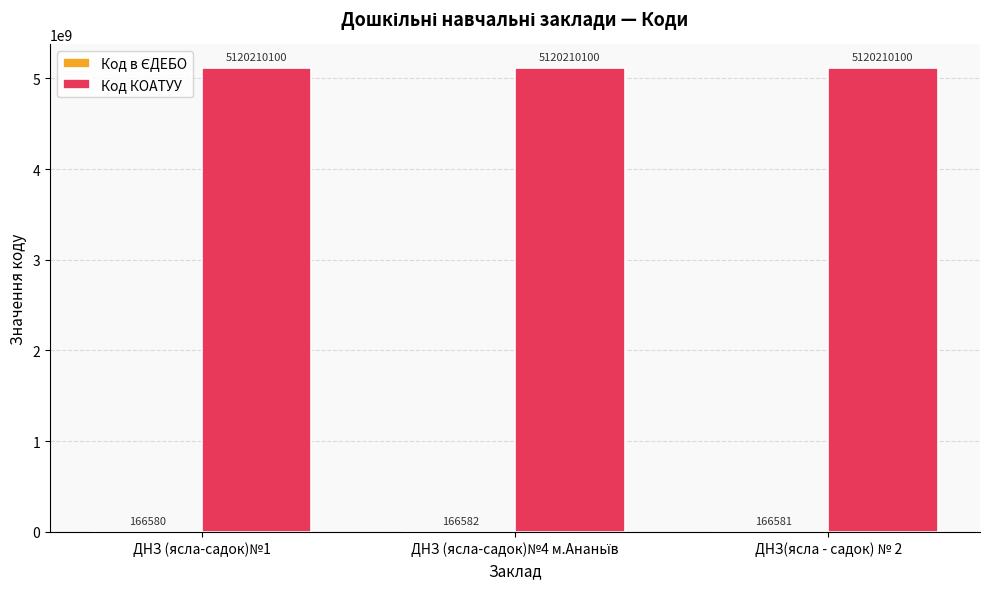

Which series has the largest total across all categories?

Код КОАТУУ